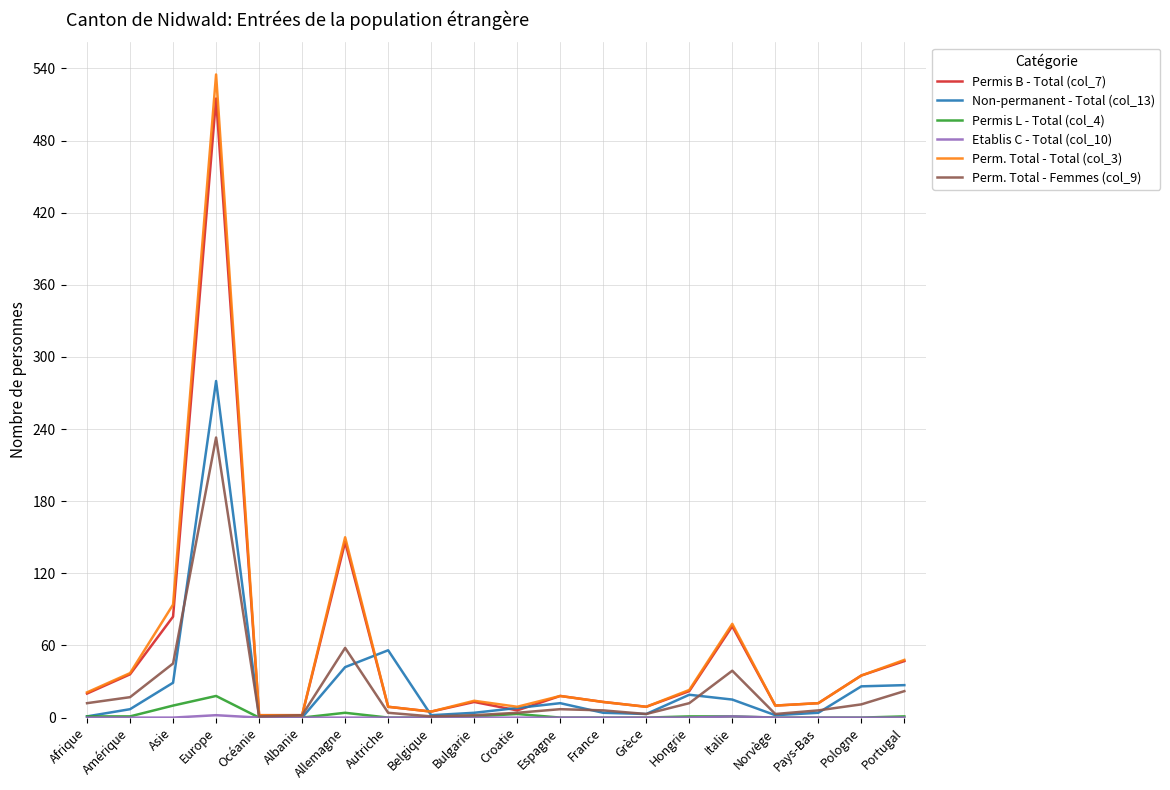

Between Amérique and France, which series saw the biggest shift?

Perm. Total - Total (col_3)